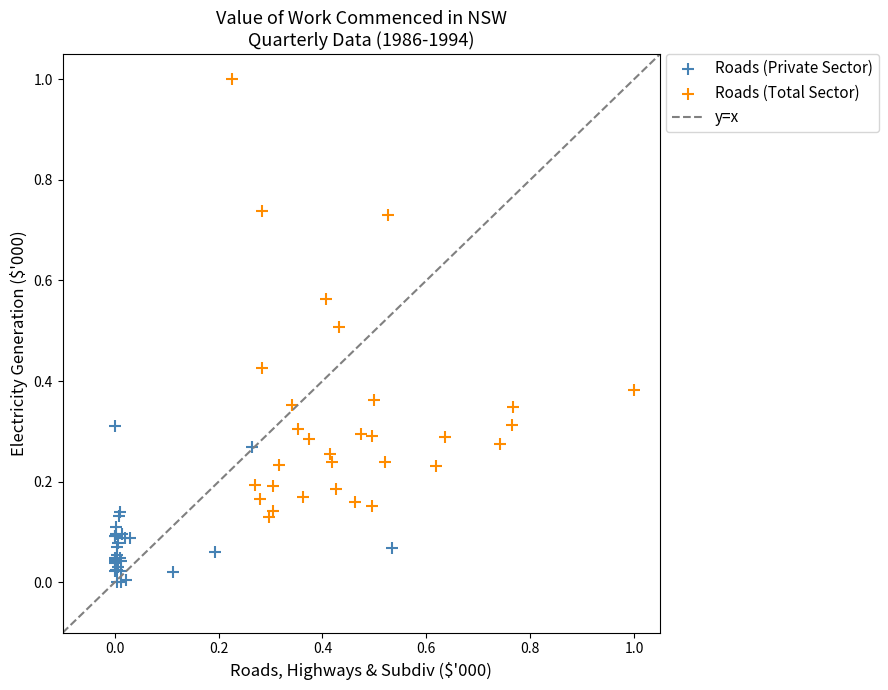

Which series has the widest spread of Y values?

Roads (Total Sector)